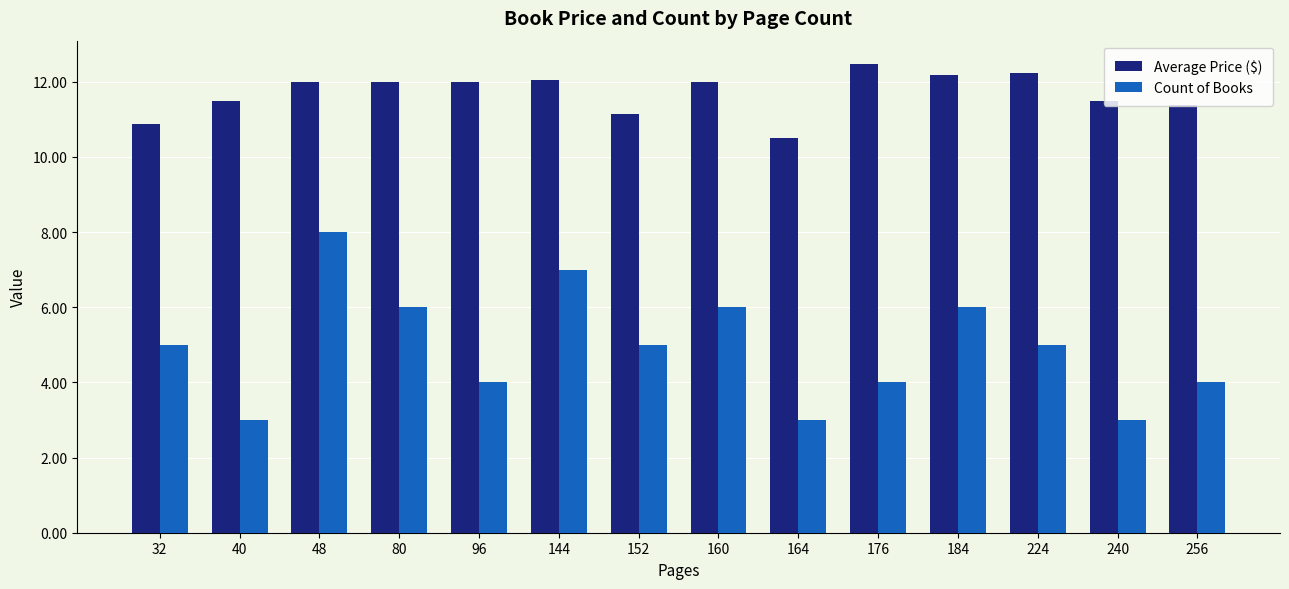

At which category is the sum across all series the highest?

48